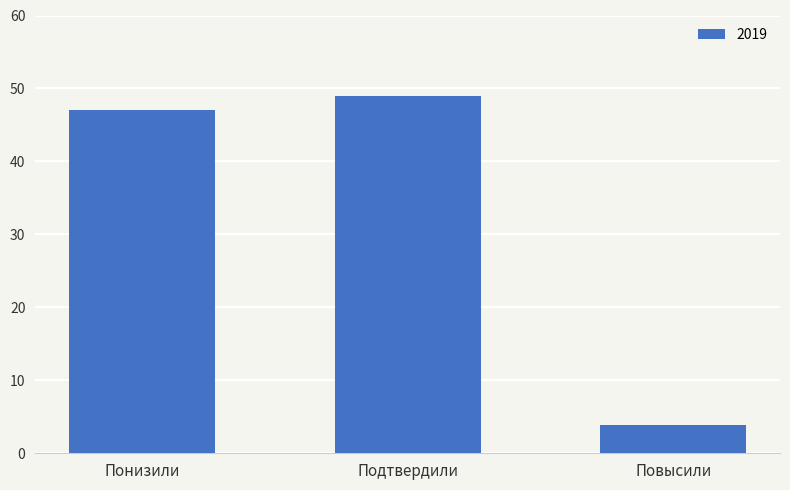

The value at Понизили is 47.1. True or false?

True